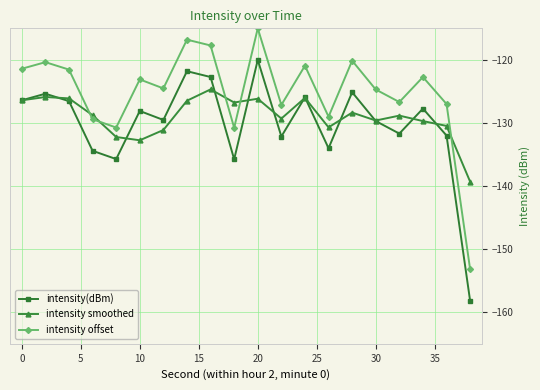

How many values in the intensity(dBm) series are below -128?

11